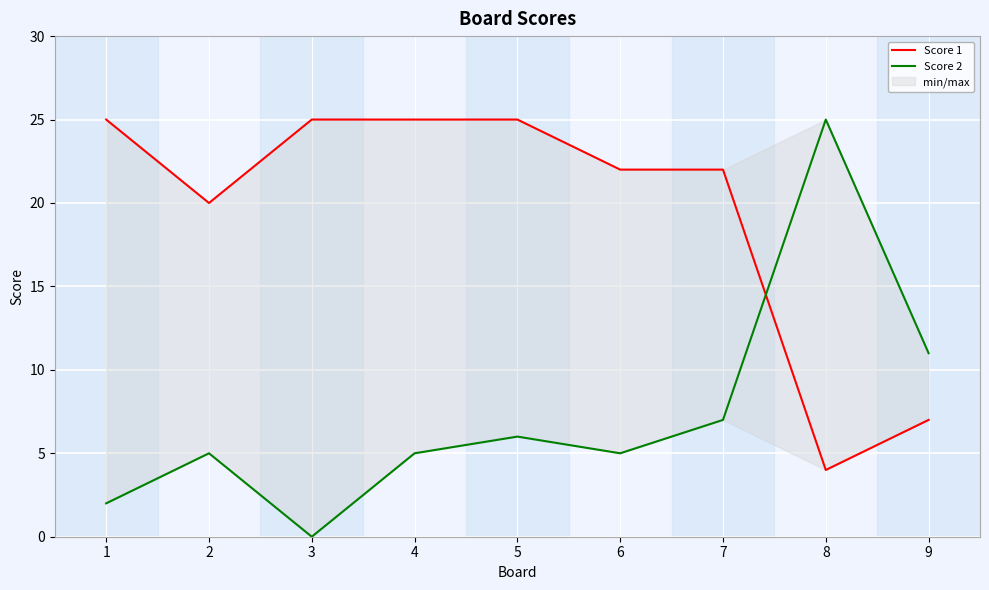

Where is Score 2 nearest to the value 12?

9